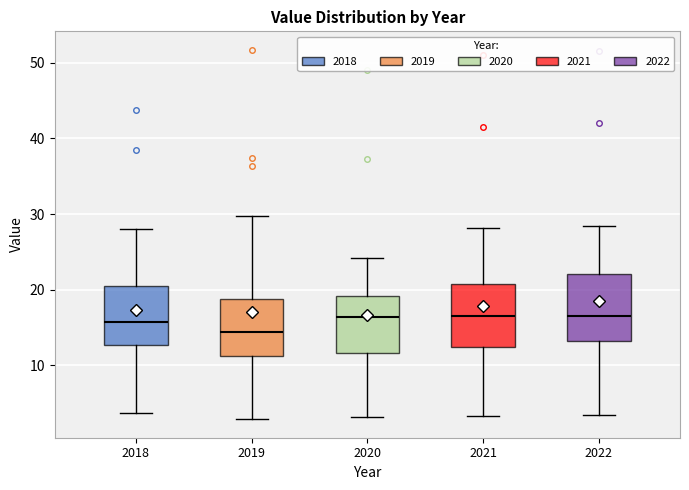

Where is the upper edge of the box at x = 2022 on the y-axis? The values are not printed on the chart, so give them approximately, as read against the axis.

22